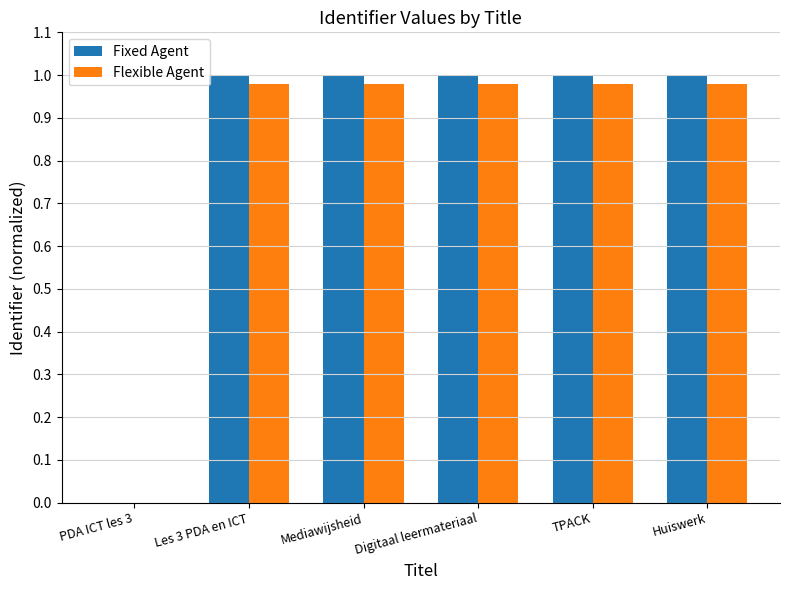

How many values in the Fixed Agent series exceed 0?

5